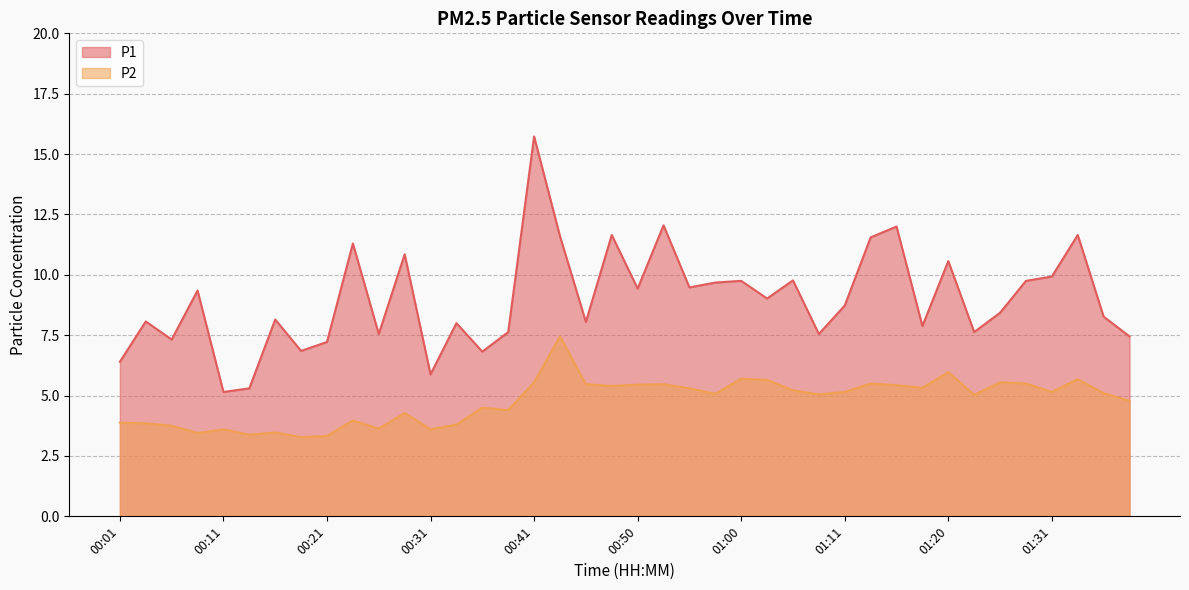

True or false: P1 and P2 intersect in this chart.

False